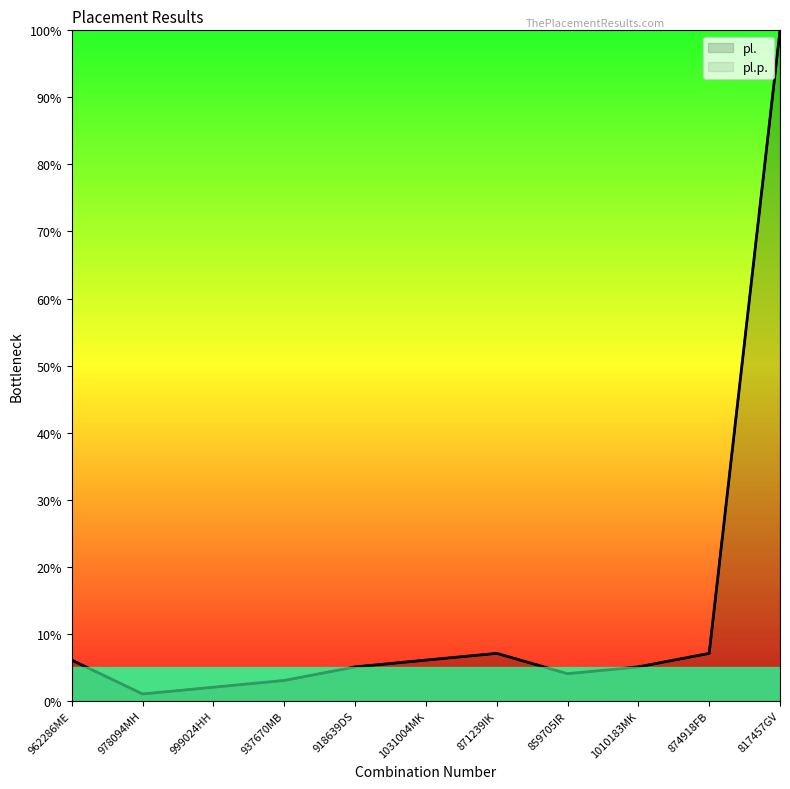

Which category has the highest value across all series?

817457GV